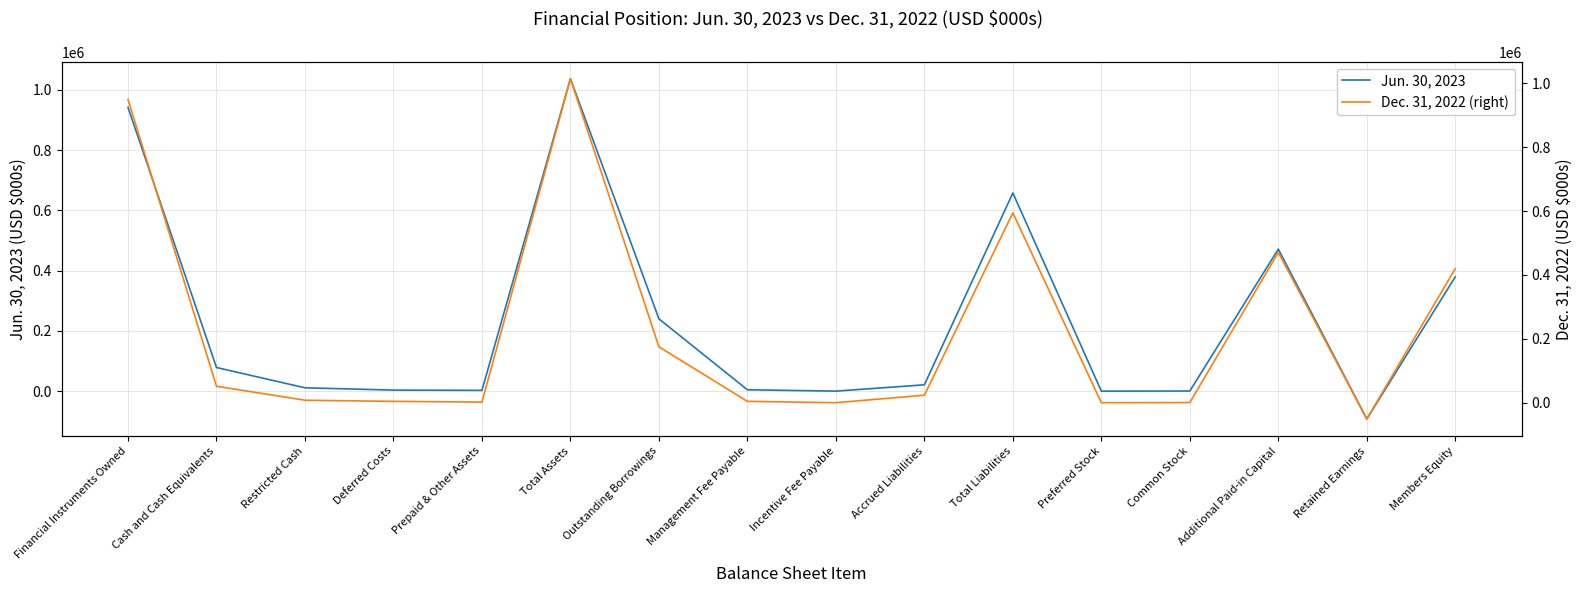

True or false: Dec. 31, 2022 (right) has a value of 1869 at Prepaid & Other Assets.

True